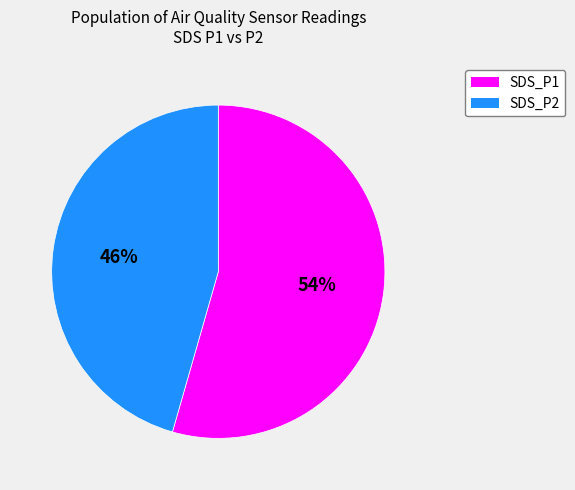

How many slices are in this pie chart?

2